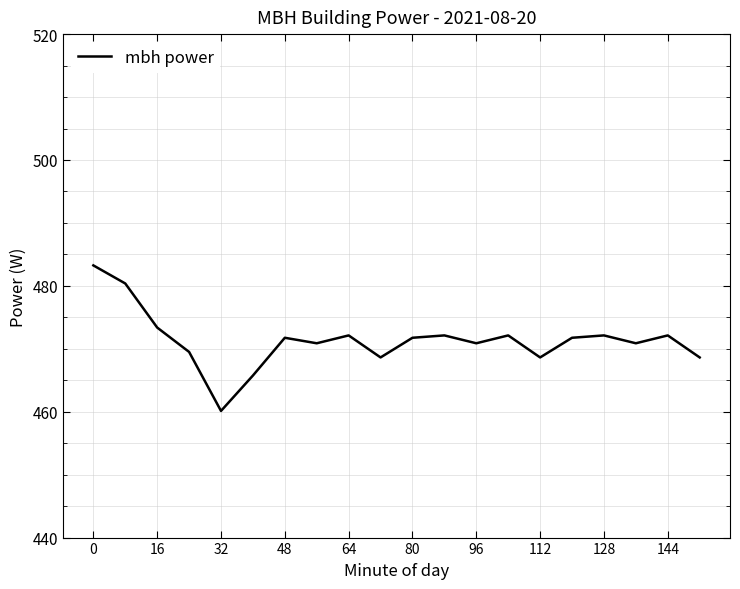

What is the difference between the maximum and minimum values?

23.1